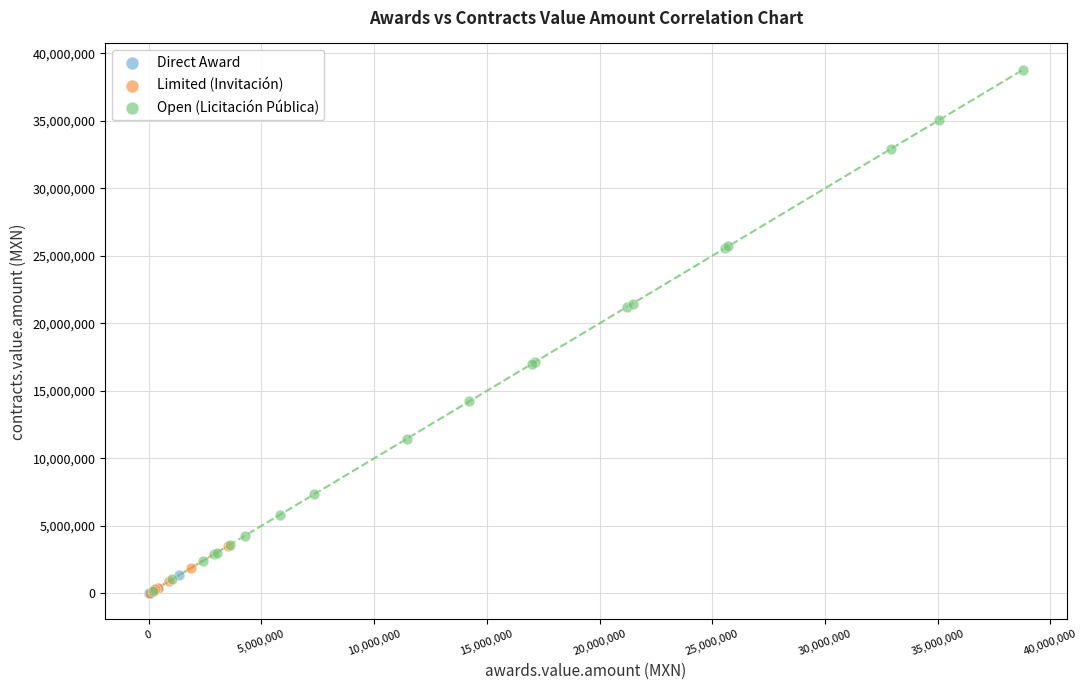

Which series has the widest spread of Y values?

Open (Licitación Pública)